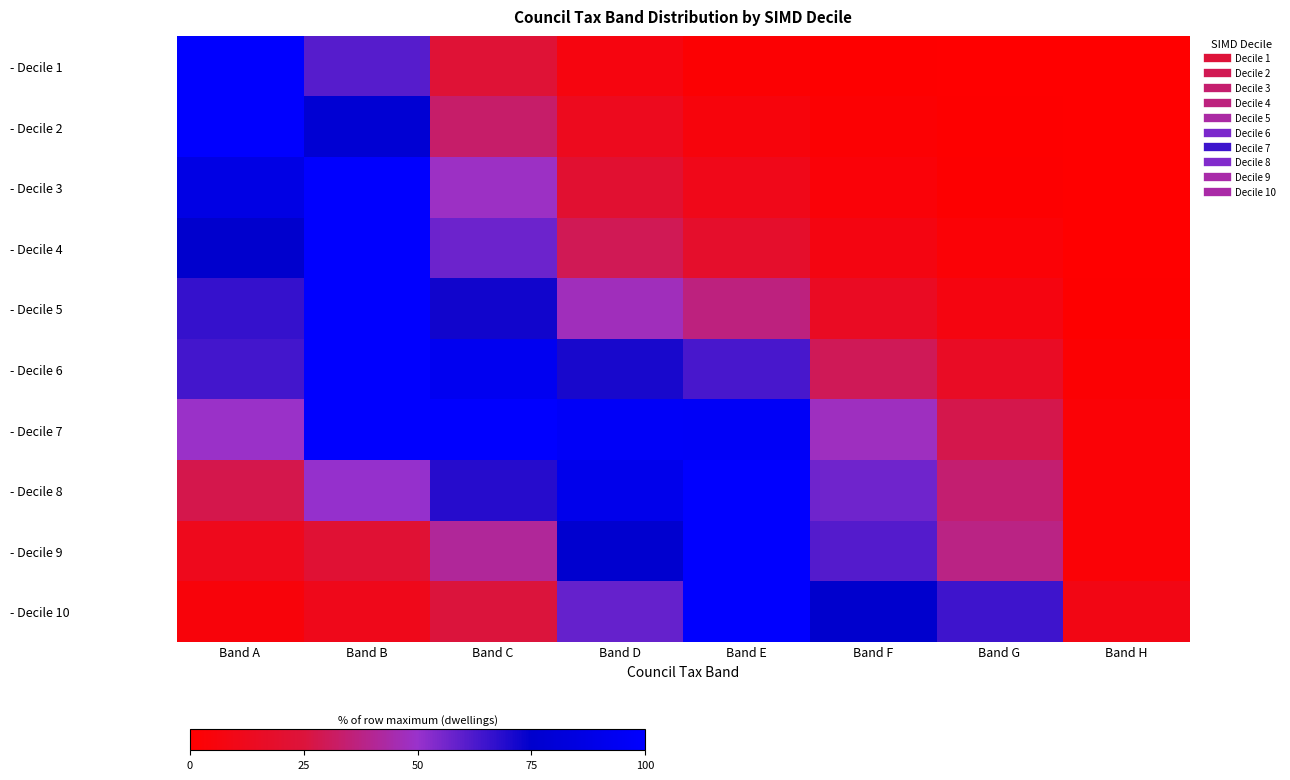

Reading right to left, list all the values displayed in this chart.

- Decile 1: Band H=0.0	Band G=0.1	Band F=0.5	Band E=1.8	Band D=6.3	Band C=22.9	Band B=60.8	Band A=100.0
- Decile 2: Band H=0.0	Band G=0.6	Band F=1.7	Band E=5.3	Band D=12.6	Band C=33.0	Band B=78.3	Band A=100.0
- Decile 3: Band H=0.1	Band G=1.1	Band F=3.6	Band E=10.6	Band D=20.9	Band C=48.7	Band B=100.0	Band A=86.5
- Decile 4: Band H=0.2	Band G=3.1	Band F=7.4	Band E=18.4	Band D=29.4	Band C=57.3	Band B=100.0	Band A=75.1
- Decile 5: Band H=0.7	Band G=6.8	Band F=15.2	Band E=36.7	Band D=47.1	Band C=72.3	Band B=100.0	Band A=66.1
- Decile 6: Band H=1.8	Band G=15.8	Band F=30.0	Band E=62.9	Band D=71.1	Band C=93.3	Band B=100.0	Band A=63.8
- Decile 7: Band H=3.0	Band G=28.1	Band F=48.0	Band E=96.4	Band D=96.8	Band C=100.0	Band B=99.7	Band A=49.5
- Decile 8: Band H=3.0	Band G=34.0	Band F=56.8	Band E=100.0	Band D=90.2	Band C=68.4	Band B=50.8	Band A=27.8
- Decile 9: Band H=3.1	Band G=37.5	Band F=61.1	Band E=100.0	Band D=75.9	Band C=41.2	Band B=22.1	Band A=11.8
- Decile 10: Band H=9.0	Band G=64.6	Band F=75.3	Band E=100.0	Band D=58.5	Band C=25.2	Band B=11.2	Band A=4.6